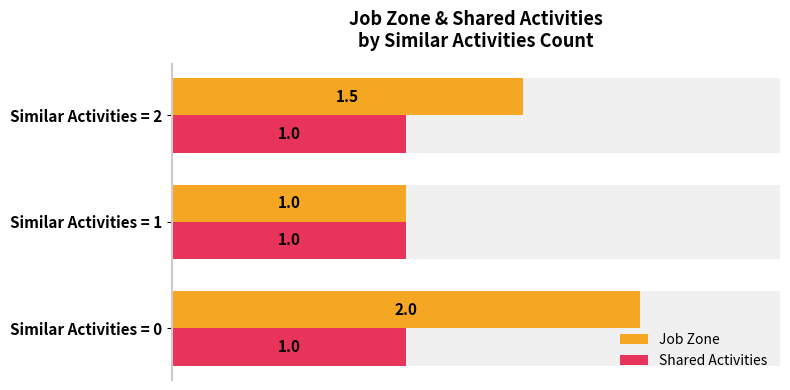

How many series are shown in this chart?

2